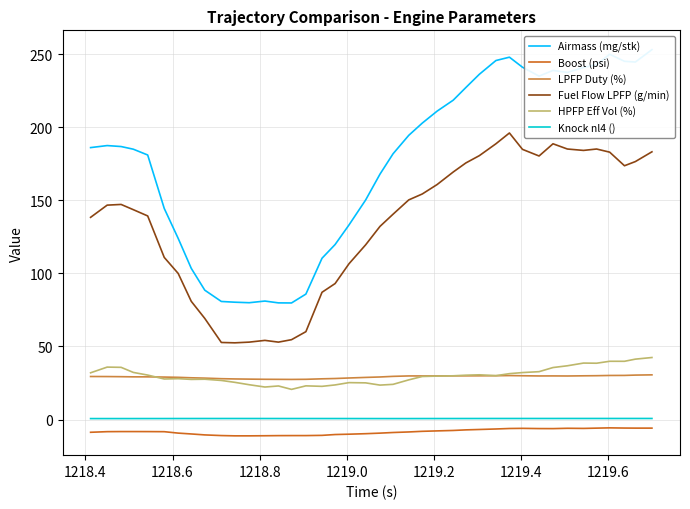

What is the lowest value of the Fuel Flow LPFP (g/min) series?

52.5